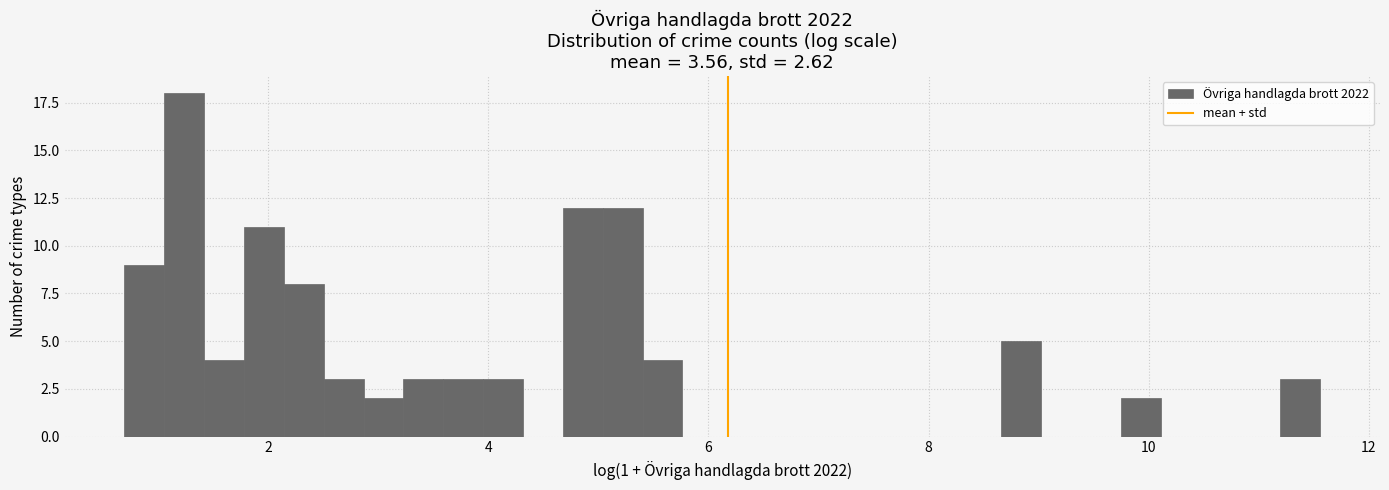

Around what value on the x-axis is the tallest bar? Give the approximate position of its centre, as read against the axis.

1.2